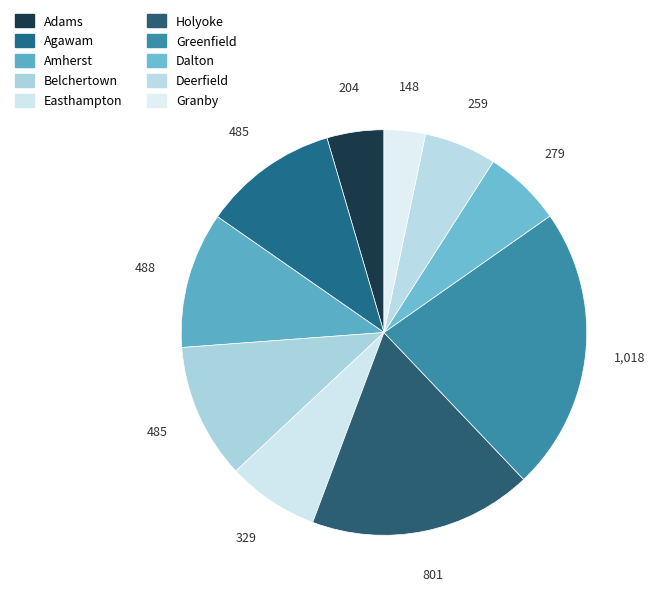

Count the number of slices in the pie.

10